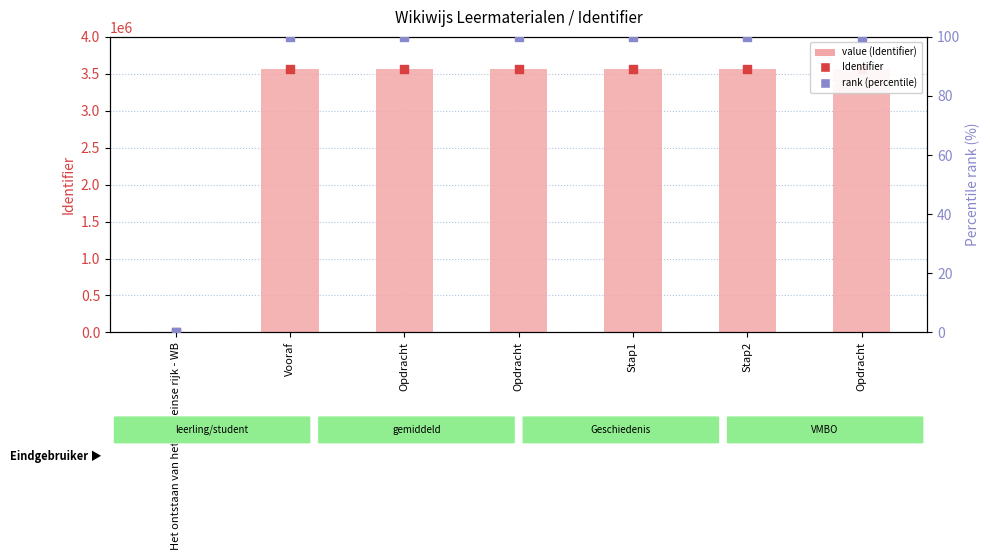

At which category is the sum across all series the highest?

Opdracht